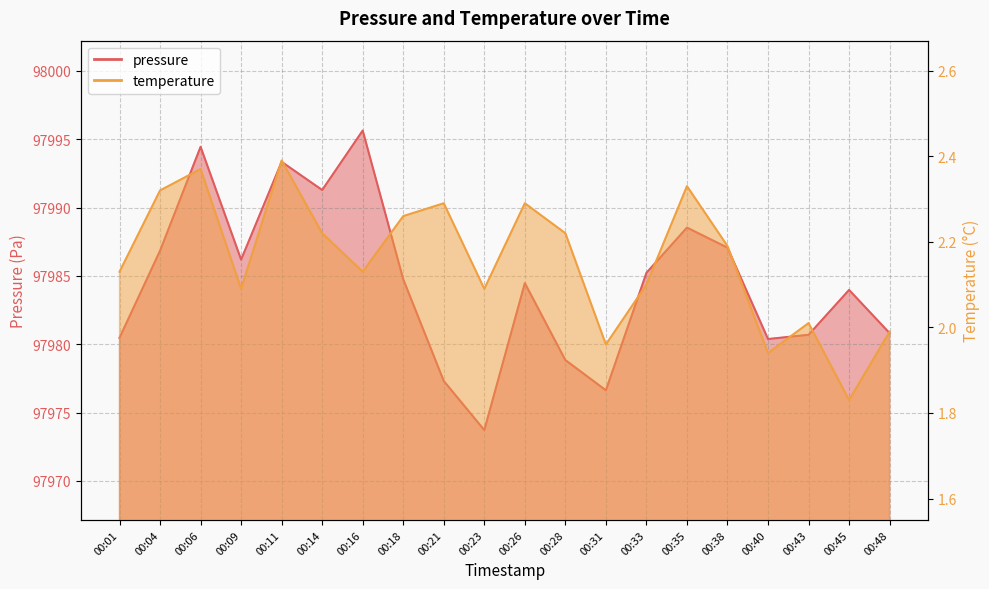

List the series in order of their peak value, highest first.

pressure, temperature